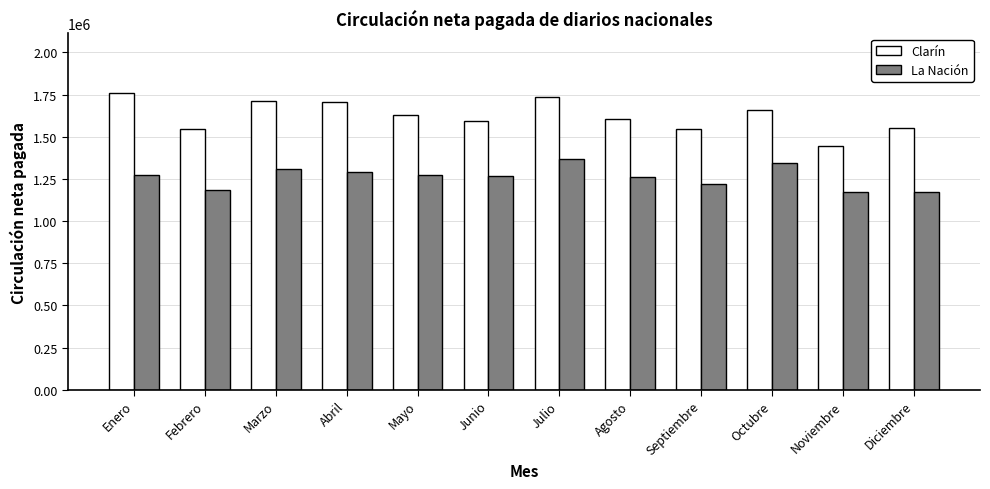

How many distinct data groups are displayed?

2